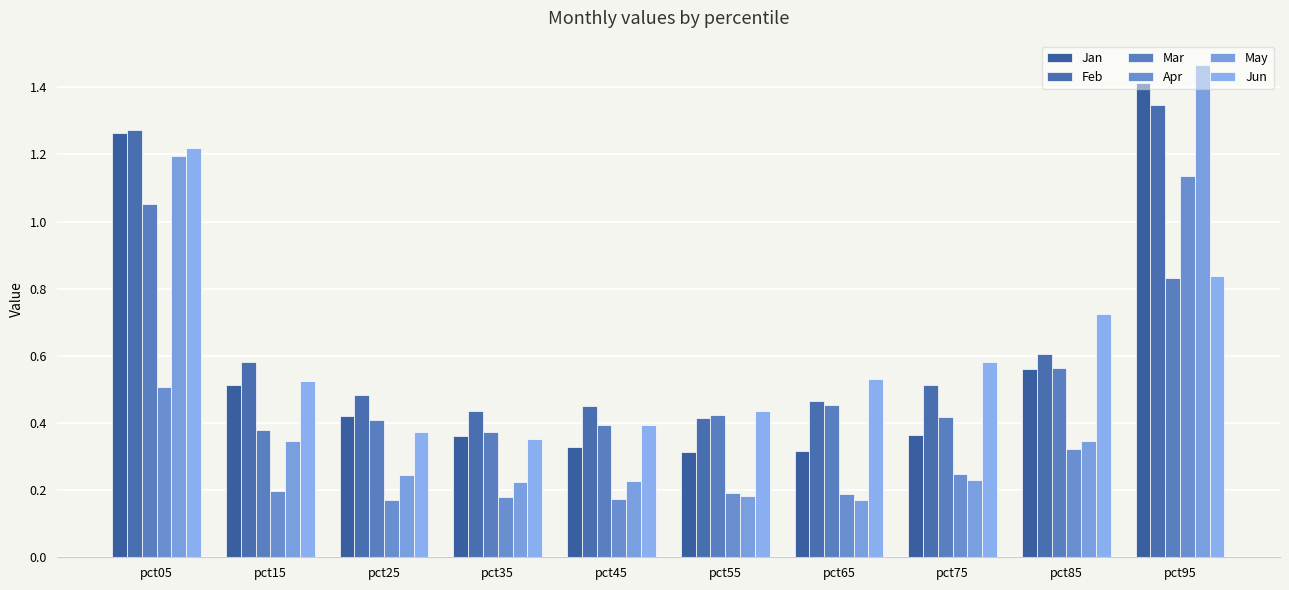

Does the chart contain any negative values?

No